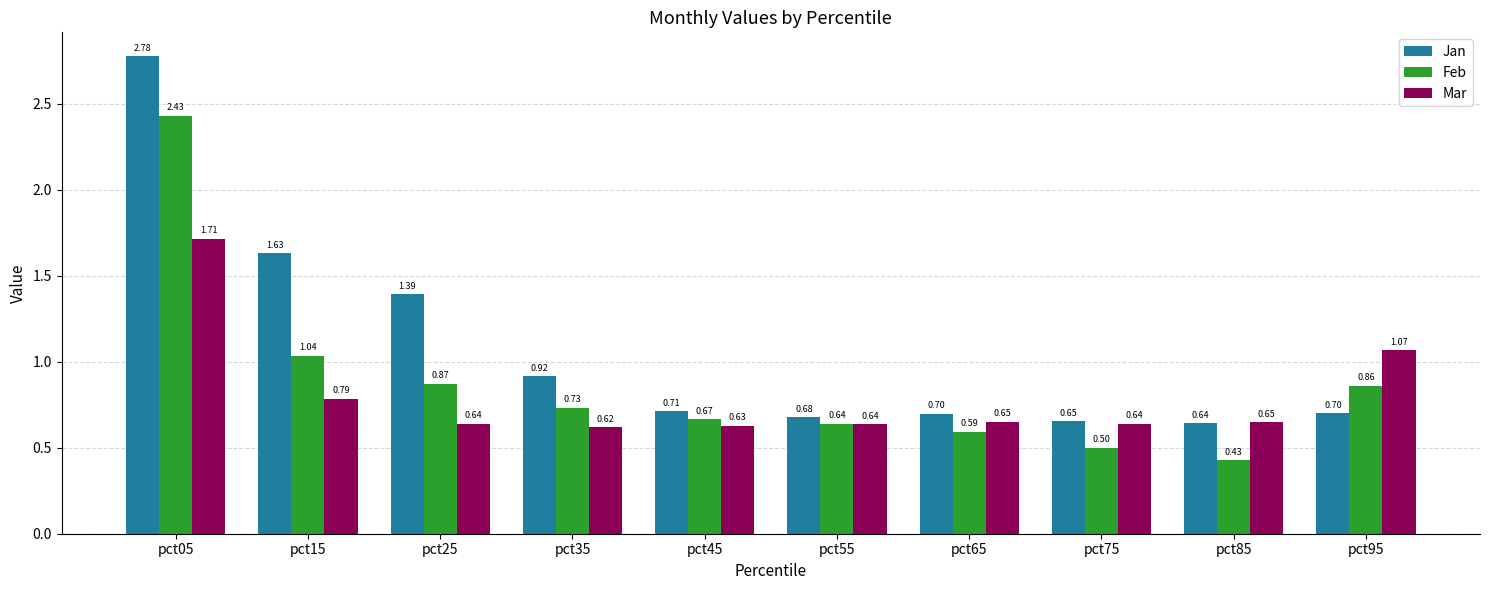

Which label corresponds to the largest value in the chart?

pct05